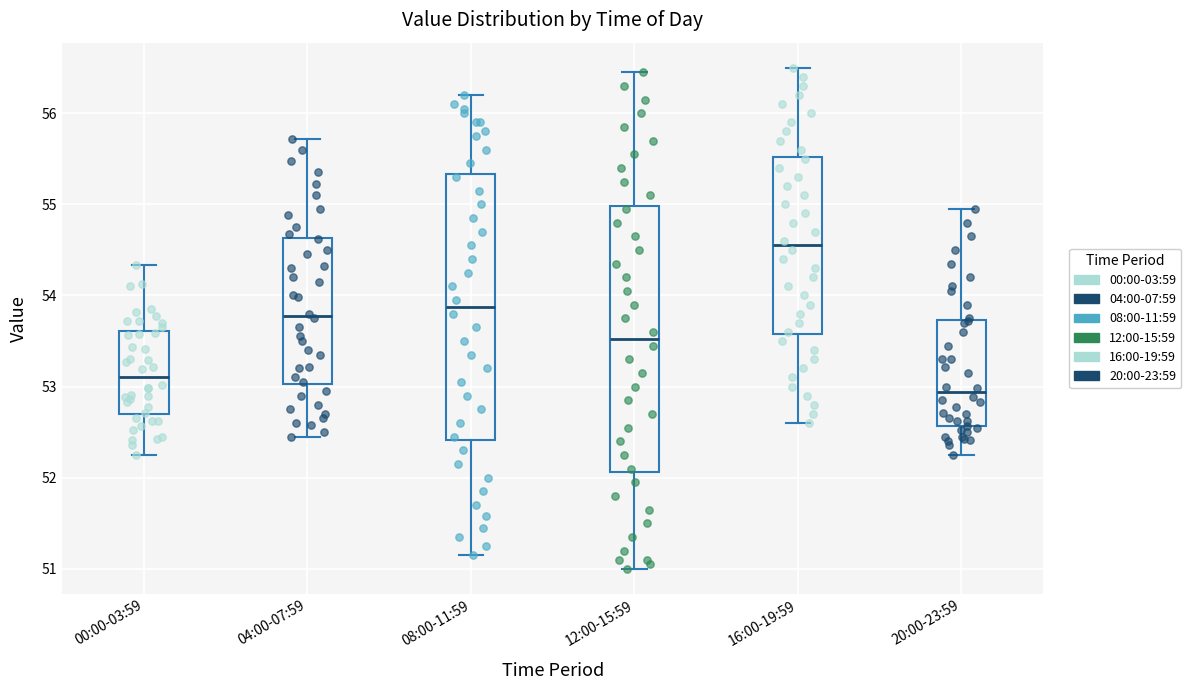

Reading left to right, read every box against the y-axis: the position of its median line, the range the box covers, and the ends of its whiskers. The values are not printed on the chart, so give them approximately, as read against the axis.

00:00-03:59: median 53.1, box 52.7 to 53.6, whiskers 52.3 to 54.3
04:00-07:59: median 53.8, box 53.0 to 54.6, whiskers 52.5 to 55.7
08:00-11:59: median 53.9, box 52.4 to 55.3, whiskers 51.2 to 56.2
12:00-15:59: median 53.5, box 52.1 to 55.0, whiskers 51.0 to 56.5
16:00-19:59: median 54.6, box 53.6 to 55.5, whiskers 52.6 to 56.5
20:00-23:59: median 52.9, box 52.6 to 53.7, whiskers 52.3 to 55.0